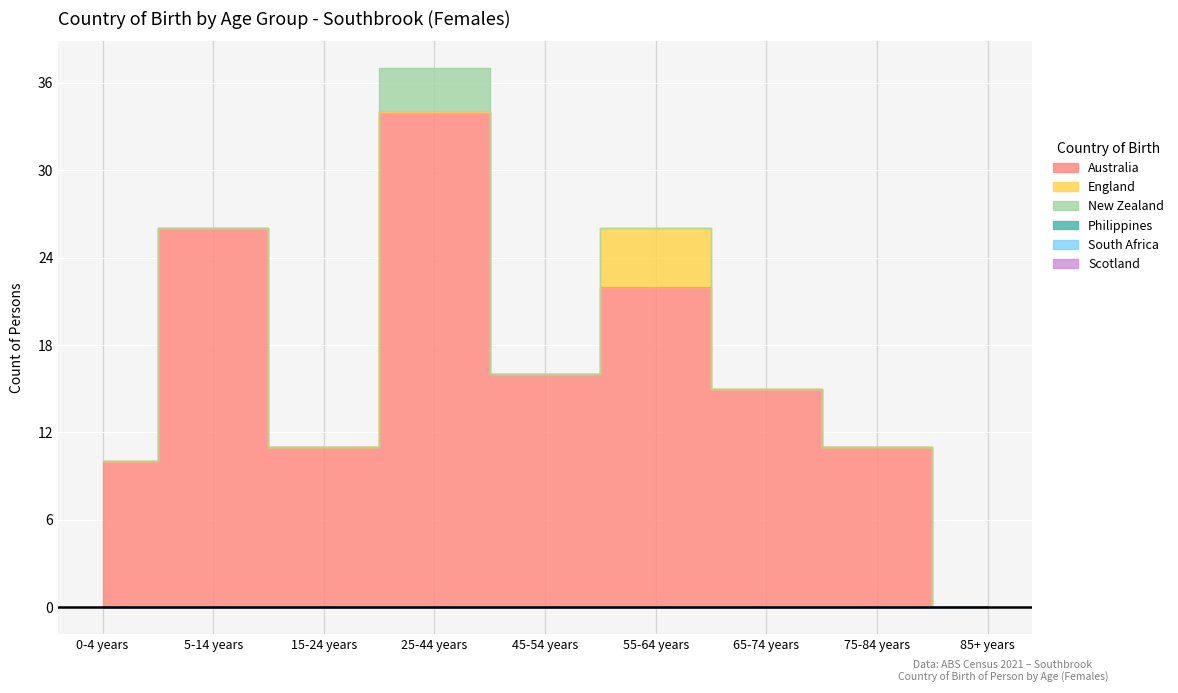

How many lines are shown in the chart?

6